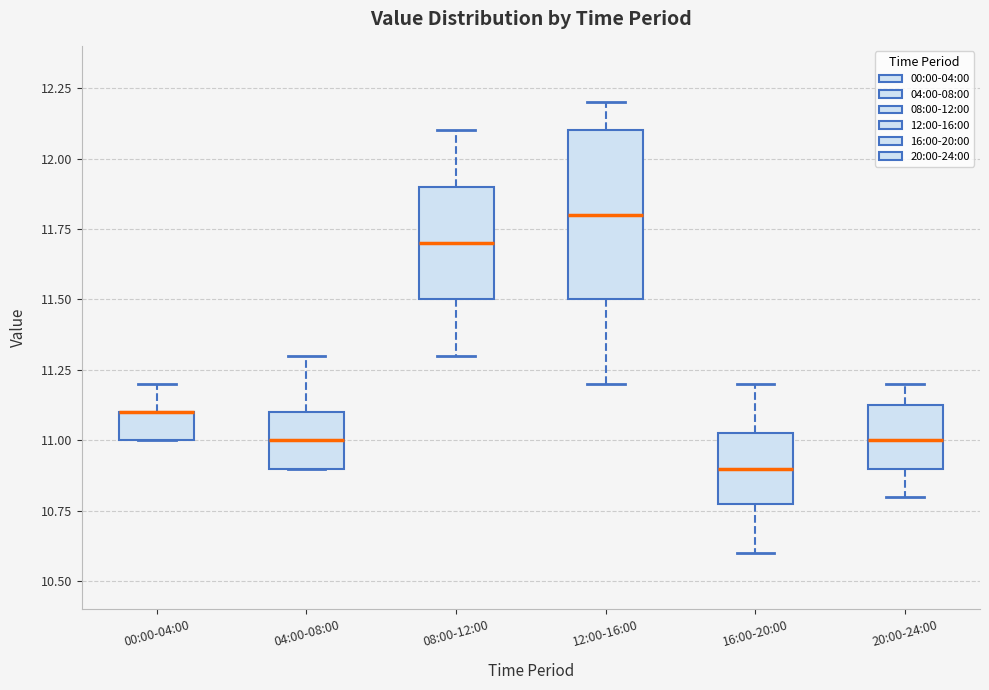

Which box is the tallest, from its lower edge to its upper edge?

12:00-16:00